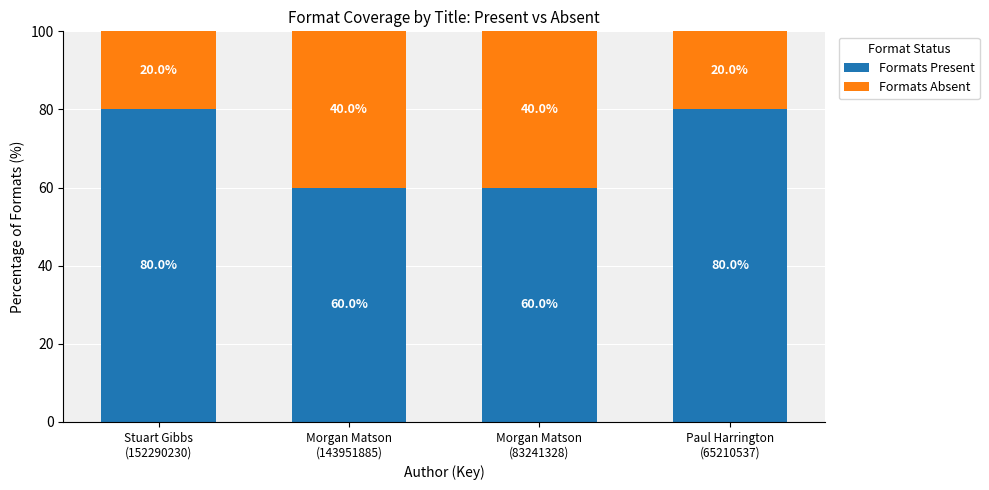

How many Formats Present values are between 60 and 80?

4